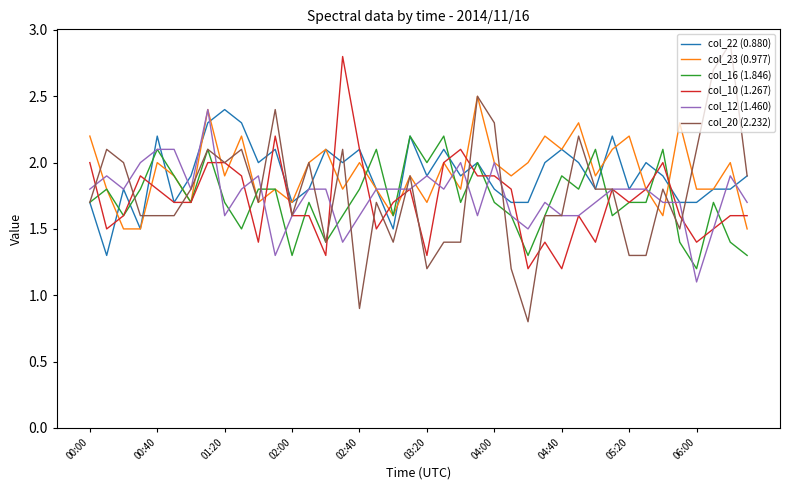

What is the maximum value shown in the chart?

2.9